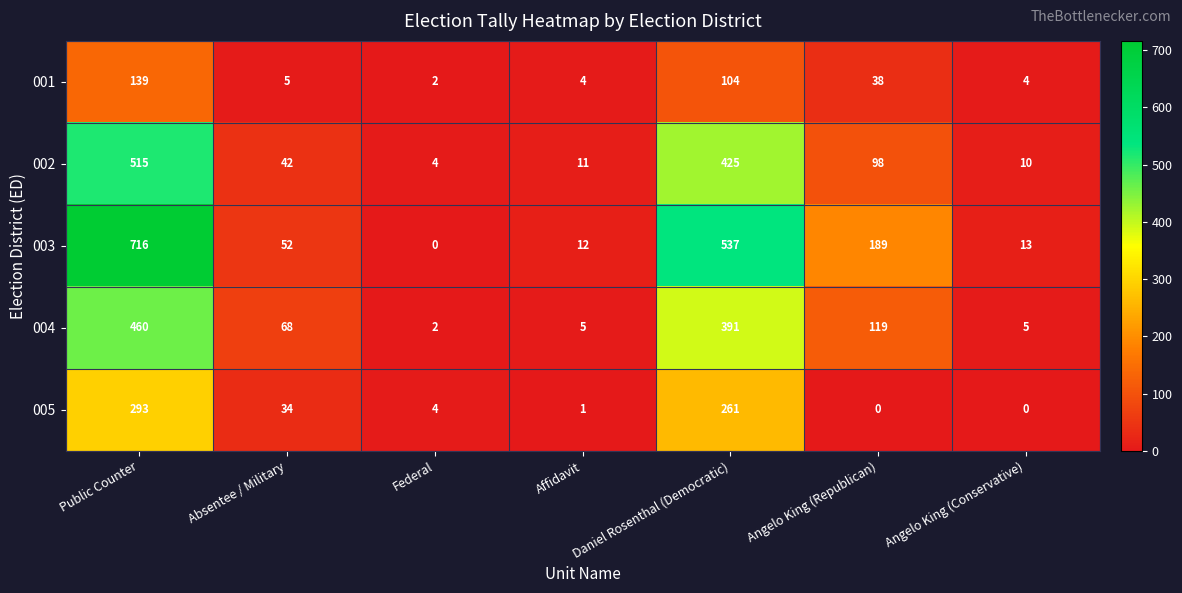

What is the spread (max minus min) of values at Public Counter?

577